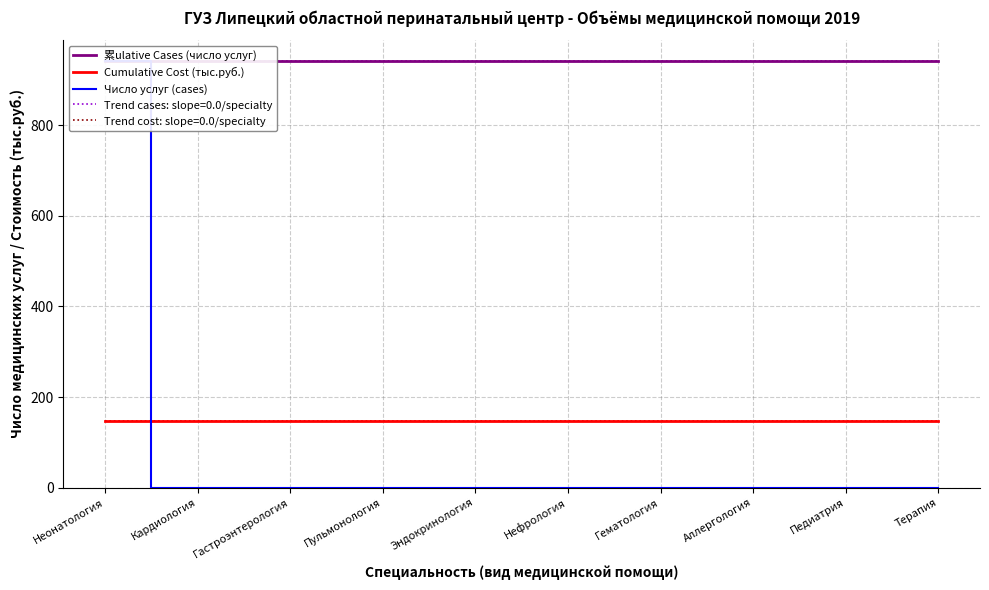

Reading left to right, list all the values displayed in this chart.

累ulative Cases (число услуг): Неонатология=941.0	Кардиология=941.0	Гастроэнтерология=941.0	Пульмонология=941.0	Эндокринология=941.0	Нефрология=941.0	Гематология=941.0	Аллергология=941.0	Педиатрия=941.0	Терапия=941.0
Cumulative Cost (тыс.руб.): Неонатология=146.5	Кардиология=146.5	Гастроэнтерология=146.5	Пульмонология=146.5	Эндокринология=146.5	Нефрология=146.5	Гематология=146.5	Аллергология=146.5	Педиатрия=146.5	Терапия=146.5
Число услуг (cases): Неонатология=941.0	Кардиология=0.0	Гастроэнтерология=0.0	Пульмонология=0.0	Эндокринология=0.0	Нефрология=0.0	Гематология=0.0	Аллергология=0.0	Педиатрия=0.0	Терапия=0.0